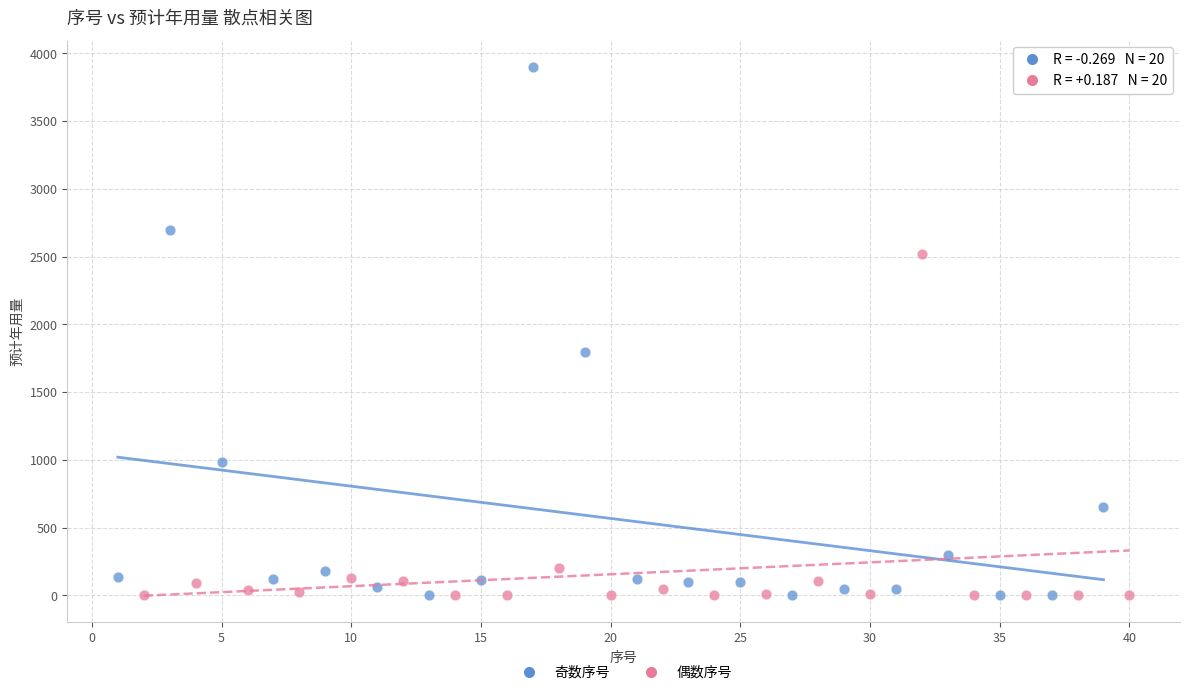

Which series contains the highest Y value?

奇数序号